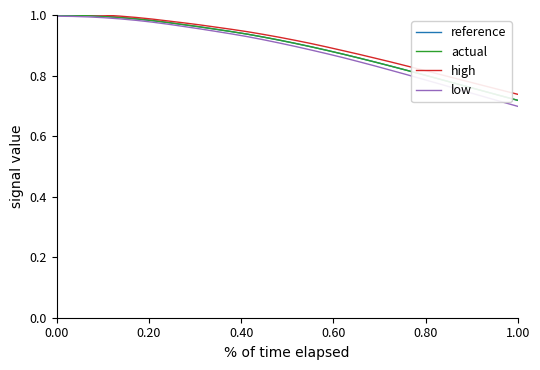

Which series has the widest spread of values?

low